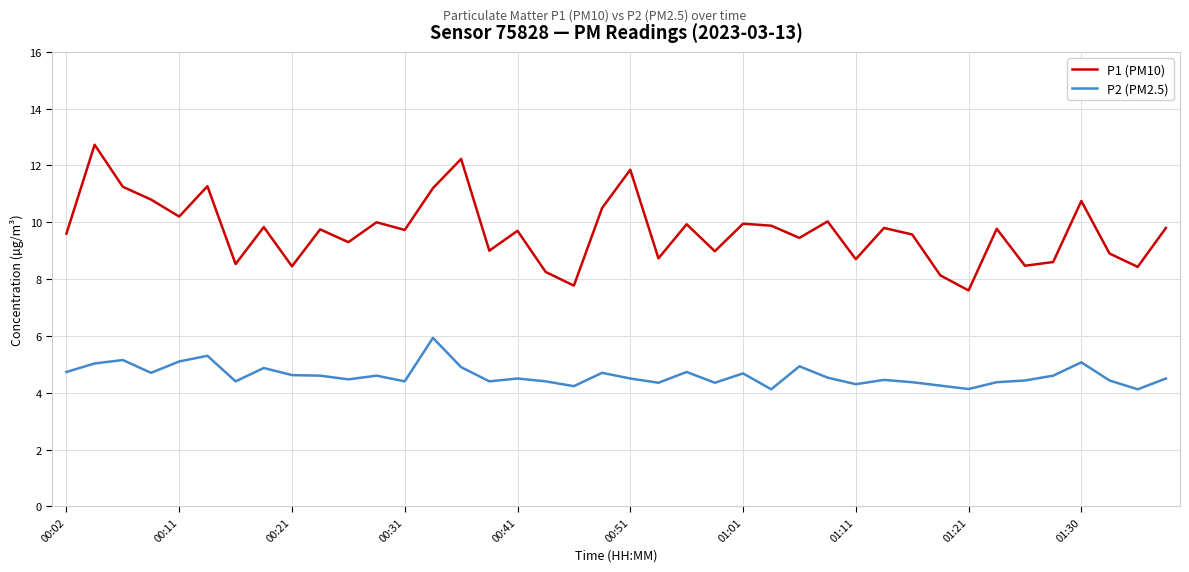

Which series has the largest total across all categories?

P1 (PM10)